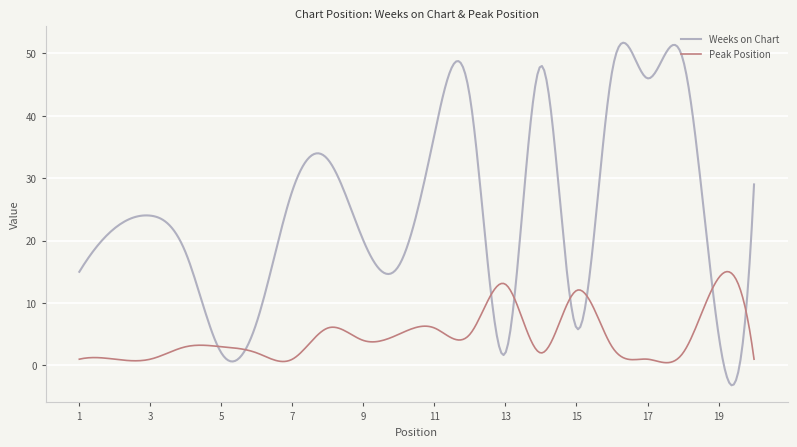

What is the minimum value shown in the chart?

-3.2